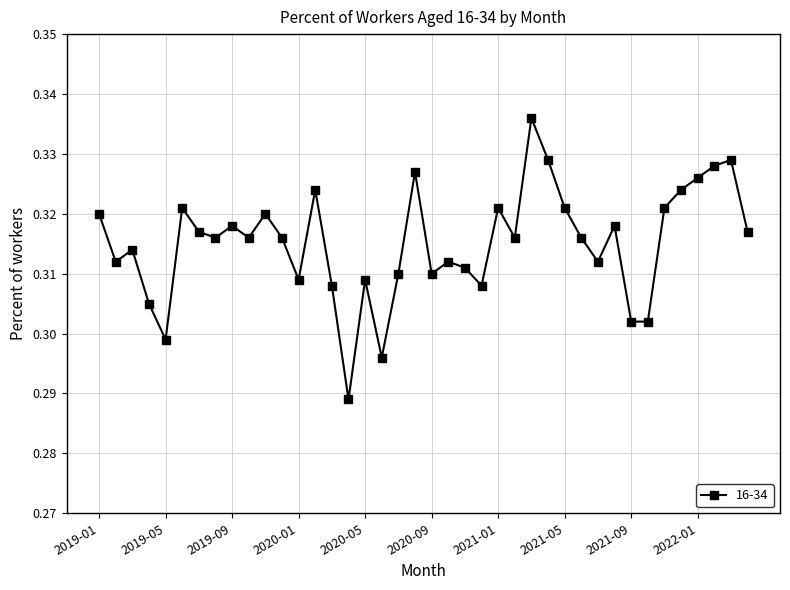

How many values are between 0 and 1?

40